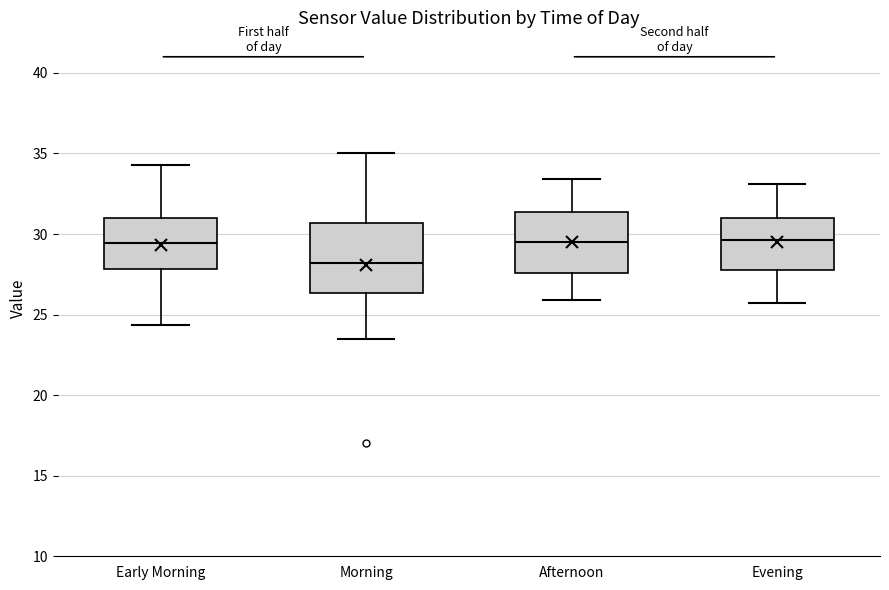

Where is the lower edge of the box for Afternoon on the y-axis? The values are not printed on the chart, so give them approximately, as read against the axis.

27.5